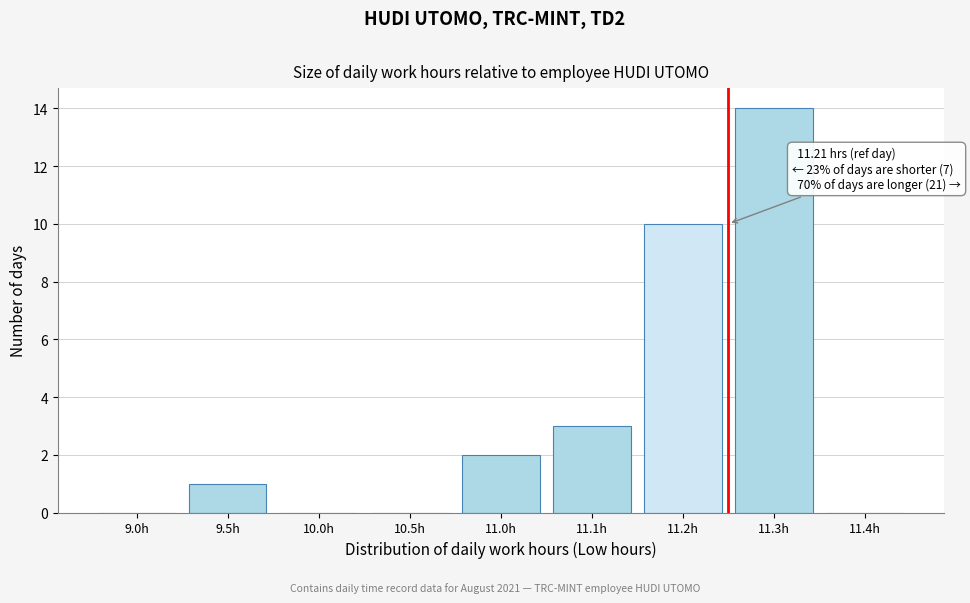

Reading right to left, what are all the values shown in this chart?

11.4h=0	11.3h=14	11.2h=10	11.1h=3	11.0h=2	10.5h=0	10.0h=0	9.5h=1	9.0h=0